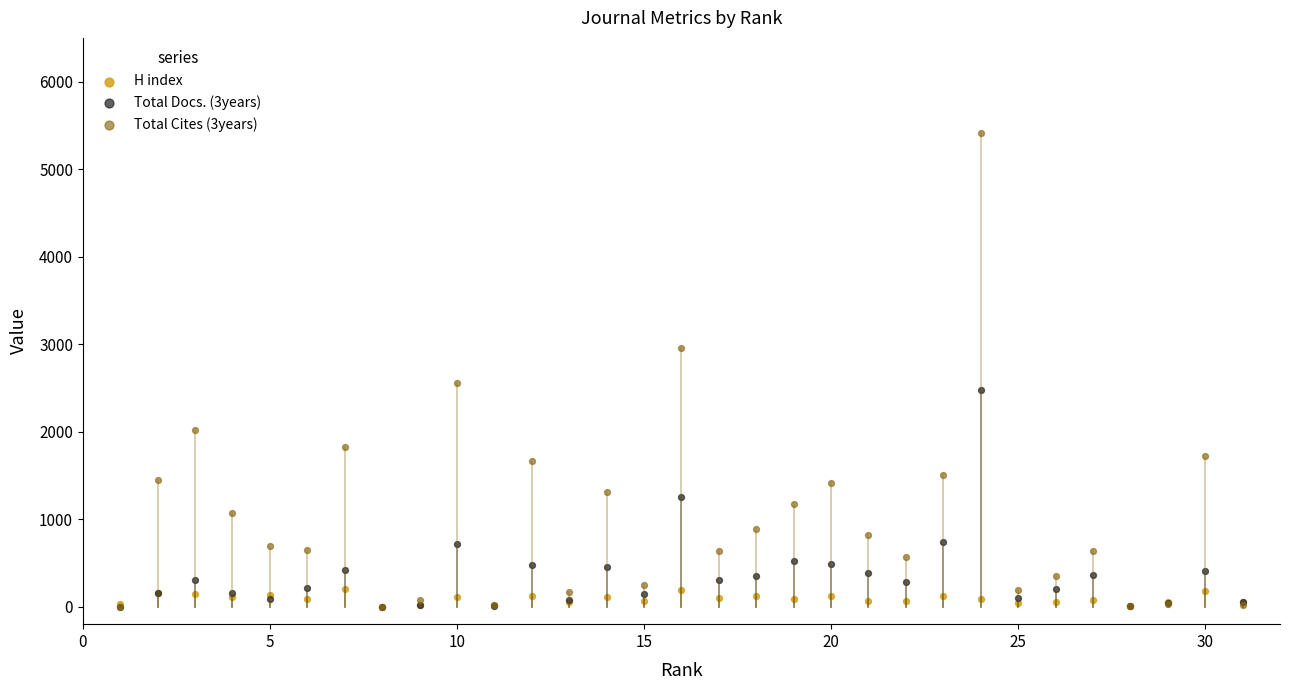

Across all series, what Y value is closest to 2707?

2558